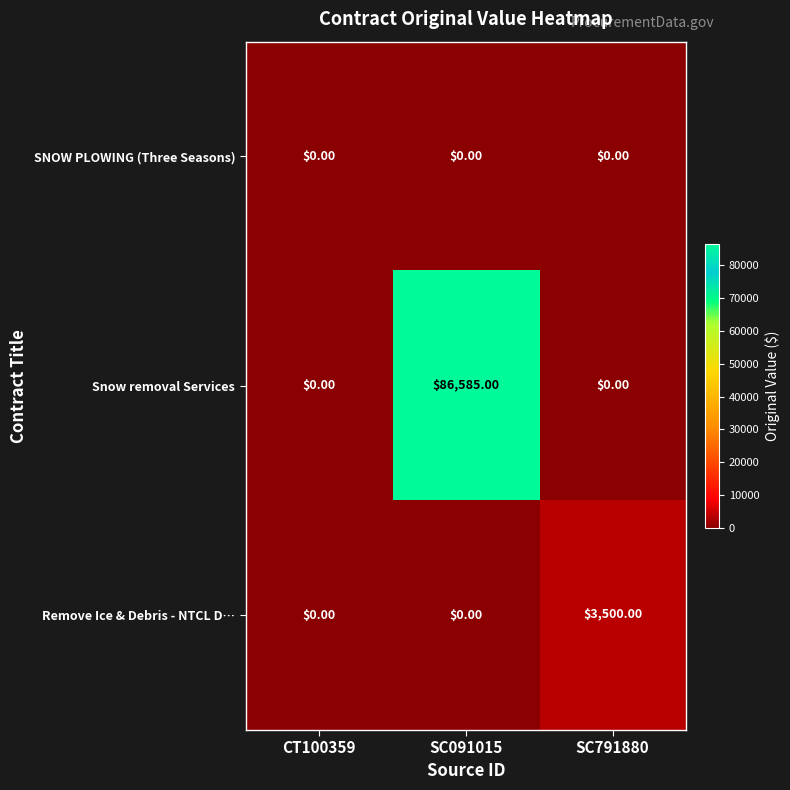

Which series has the largest total across all categories?

Snow removal Services